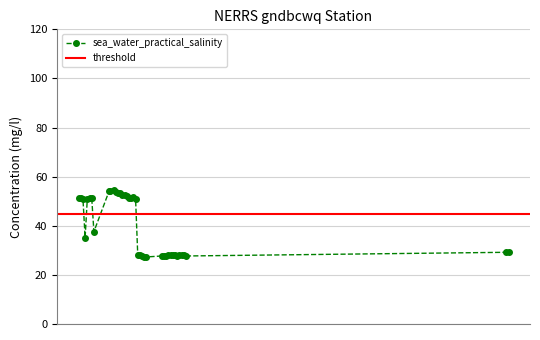

How many points are lower than both their immediate neighbors (excluding endpoints)?

9